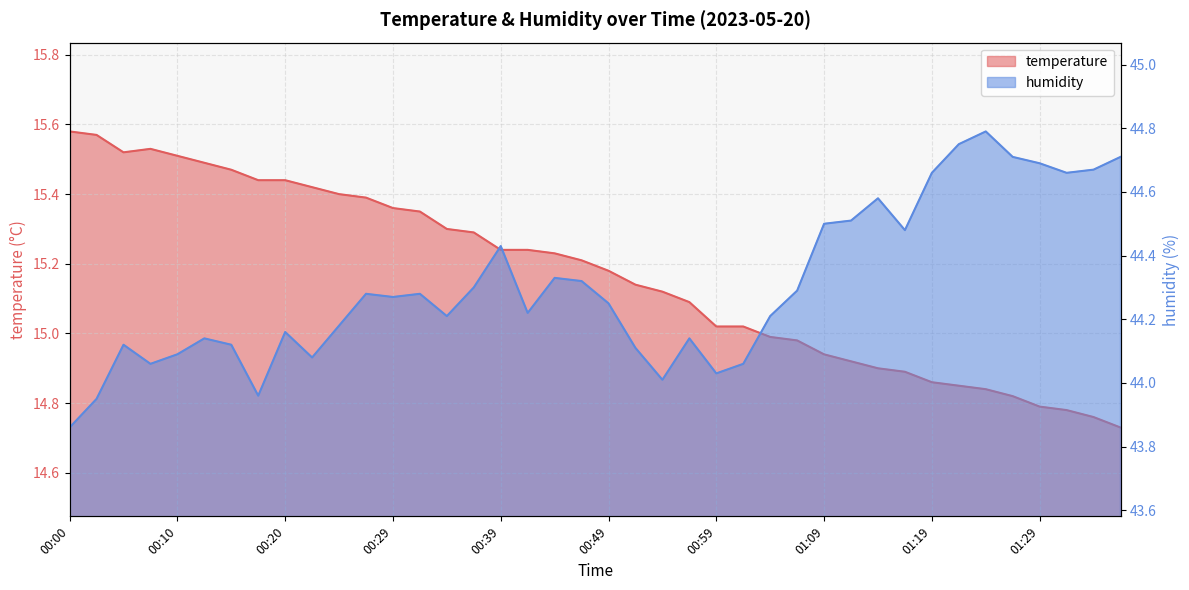

What is the spread (max minus min) of values at 00:57?

29.1